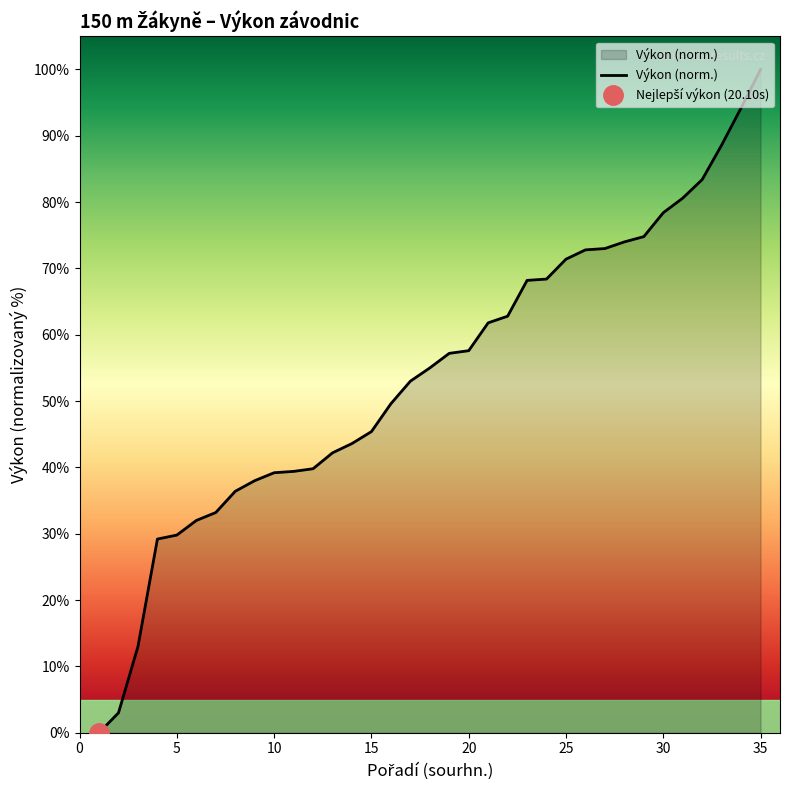

How many series are shown in this chart?

1